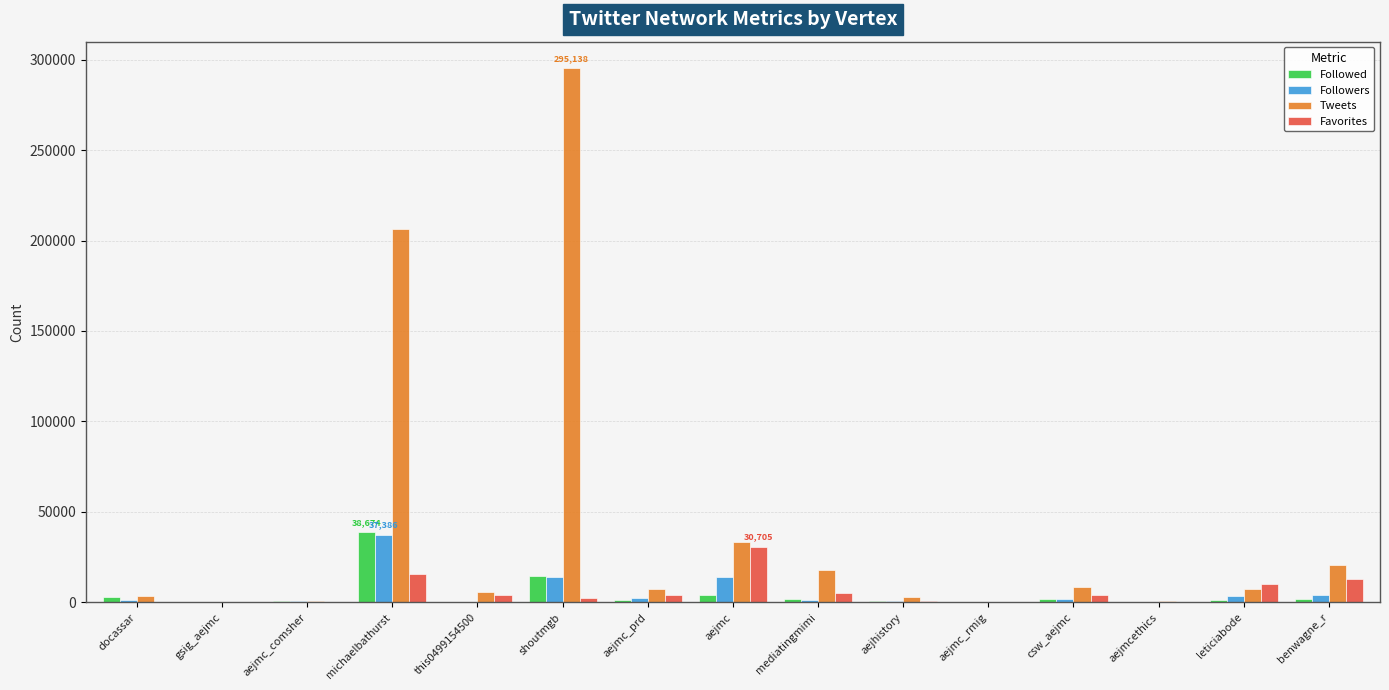

What is the maximum value for Favorites?

30705